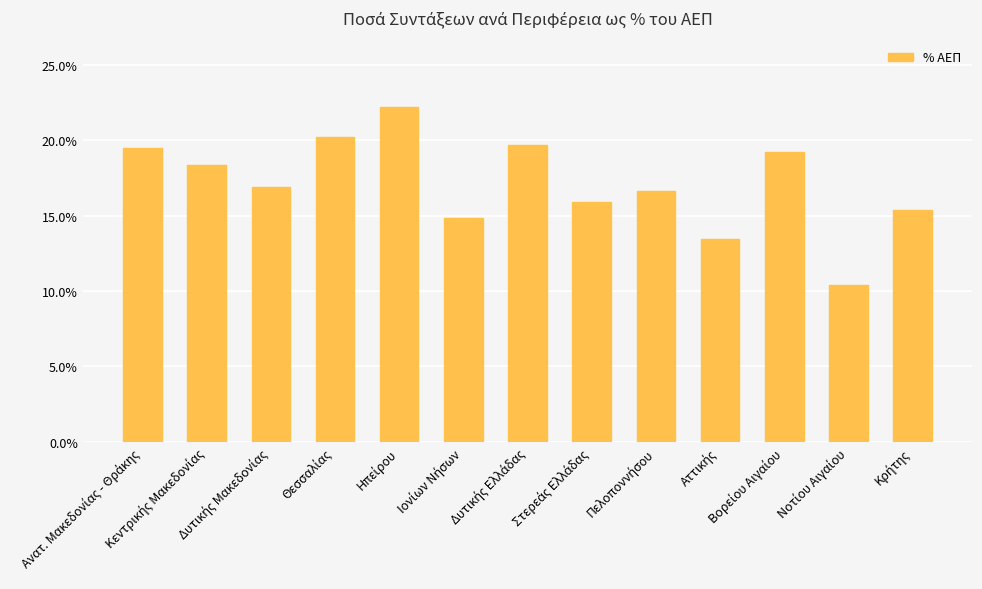

True or false: the data shows 0.3 at Κρήτης.

False